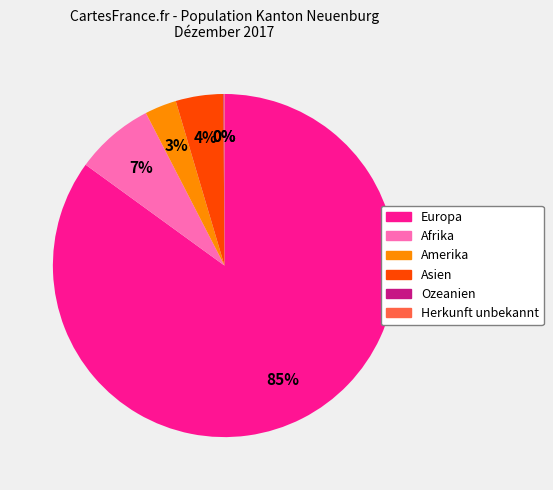

What is the largest slice in the pie chart?

Europa